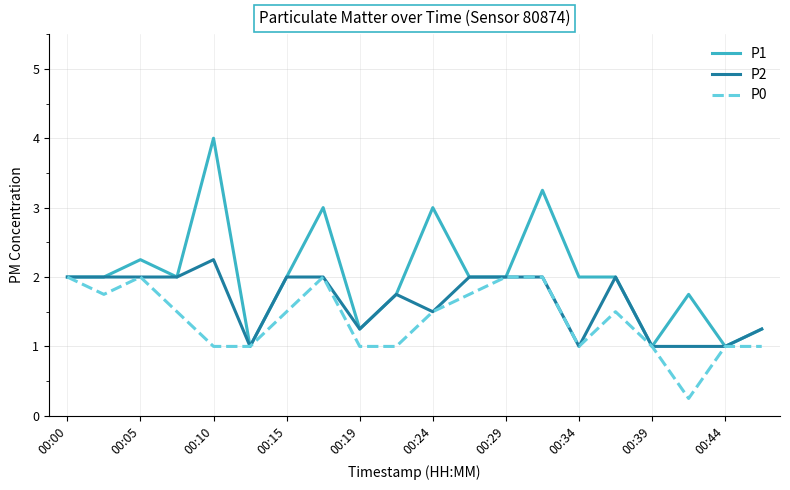

Which series has the widest spread of values?

P1